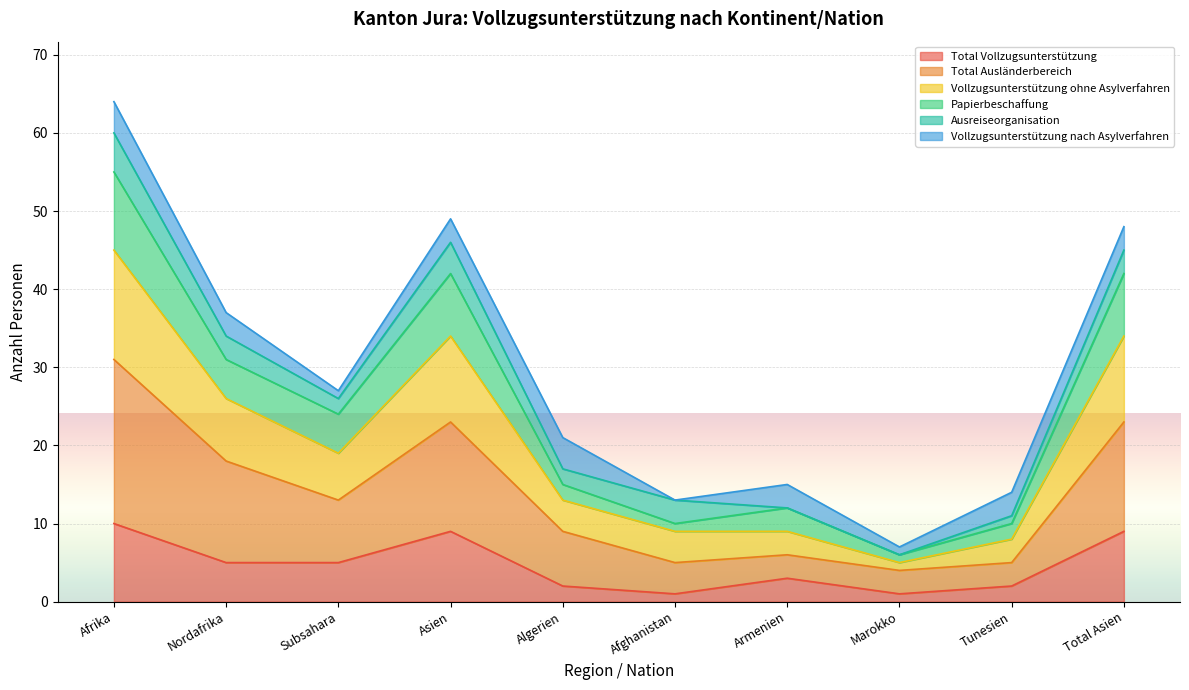

Which category has the highest value across all series?

Afrika